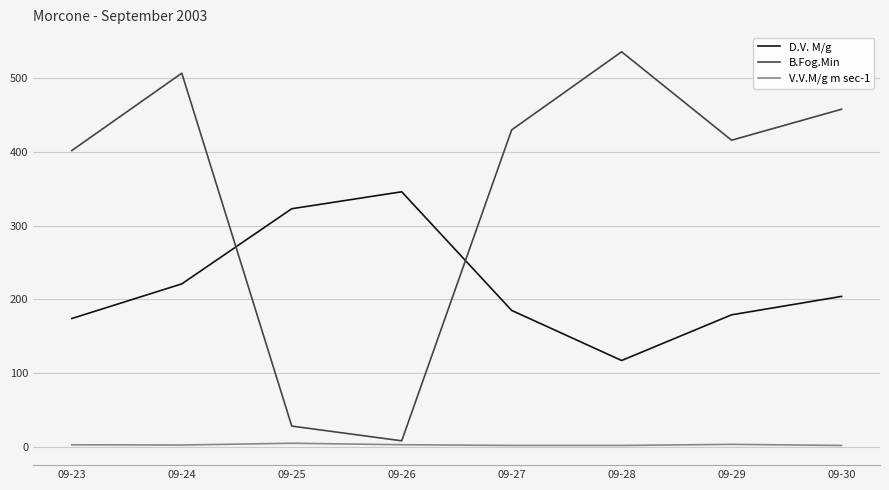

Which category has the highest value in the D.V. M/g series?

09-26